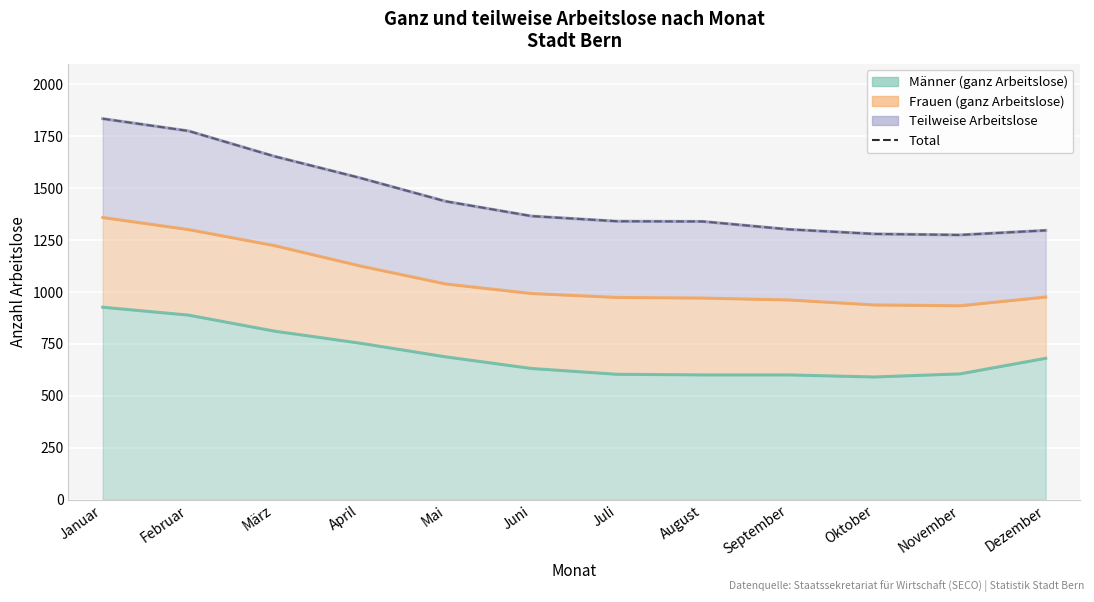

What is the label of the 4th point from the left?

April